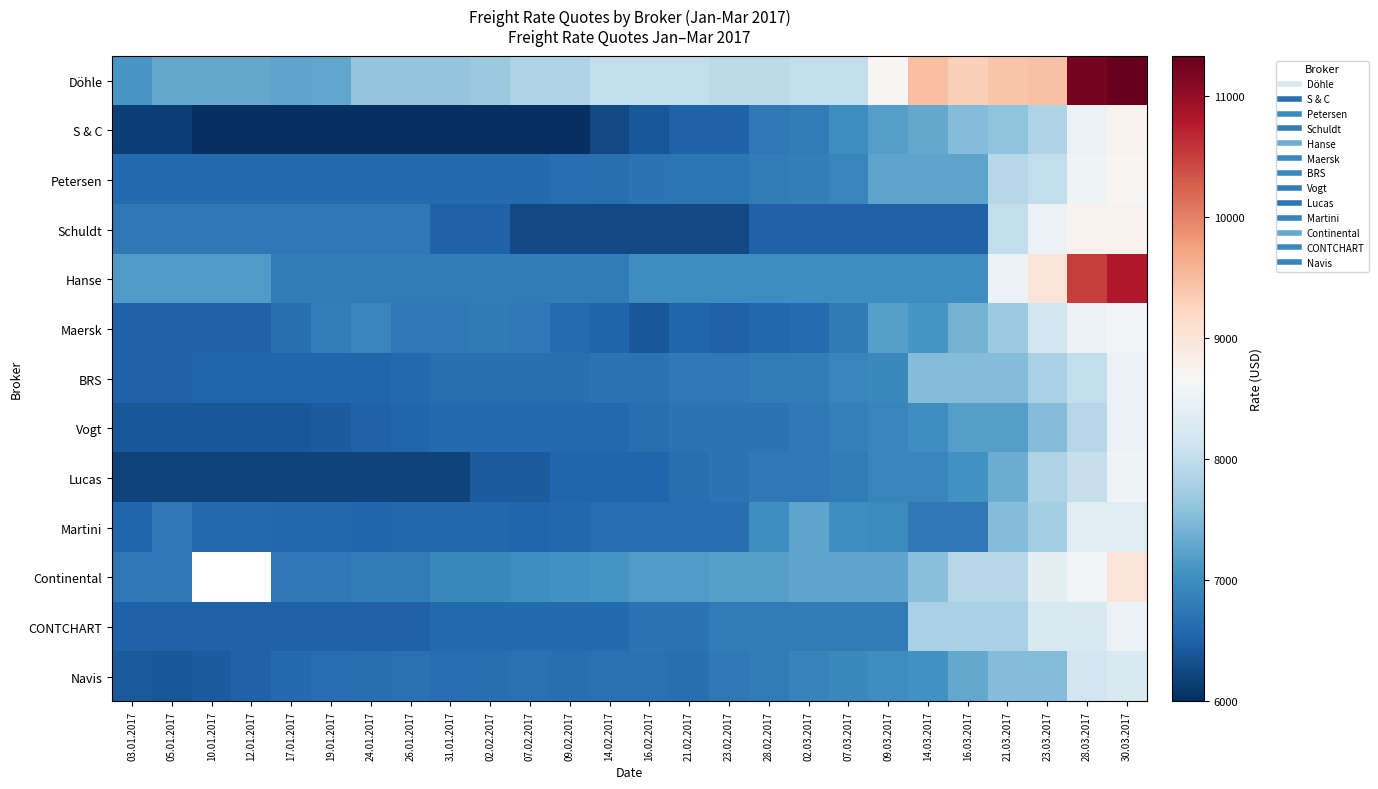

Which series has the largest range (max minus min)?

Döhle